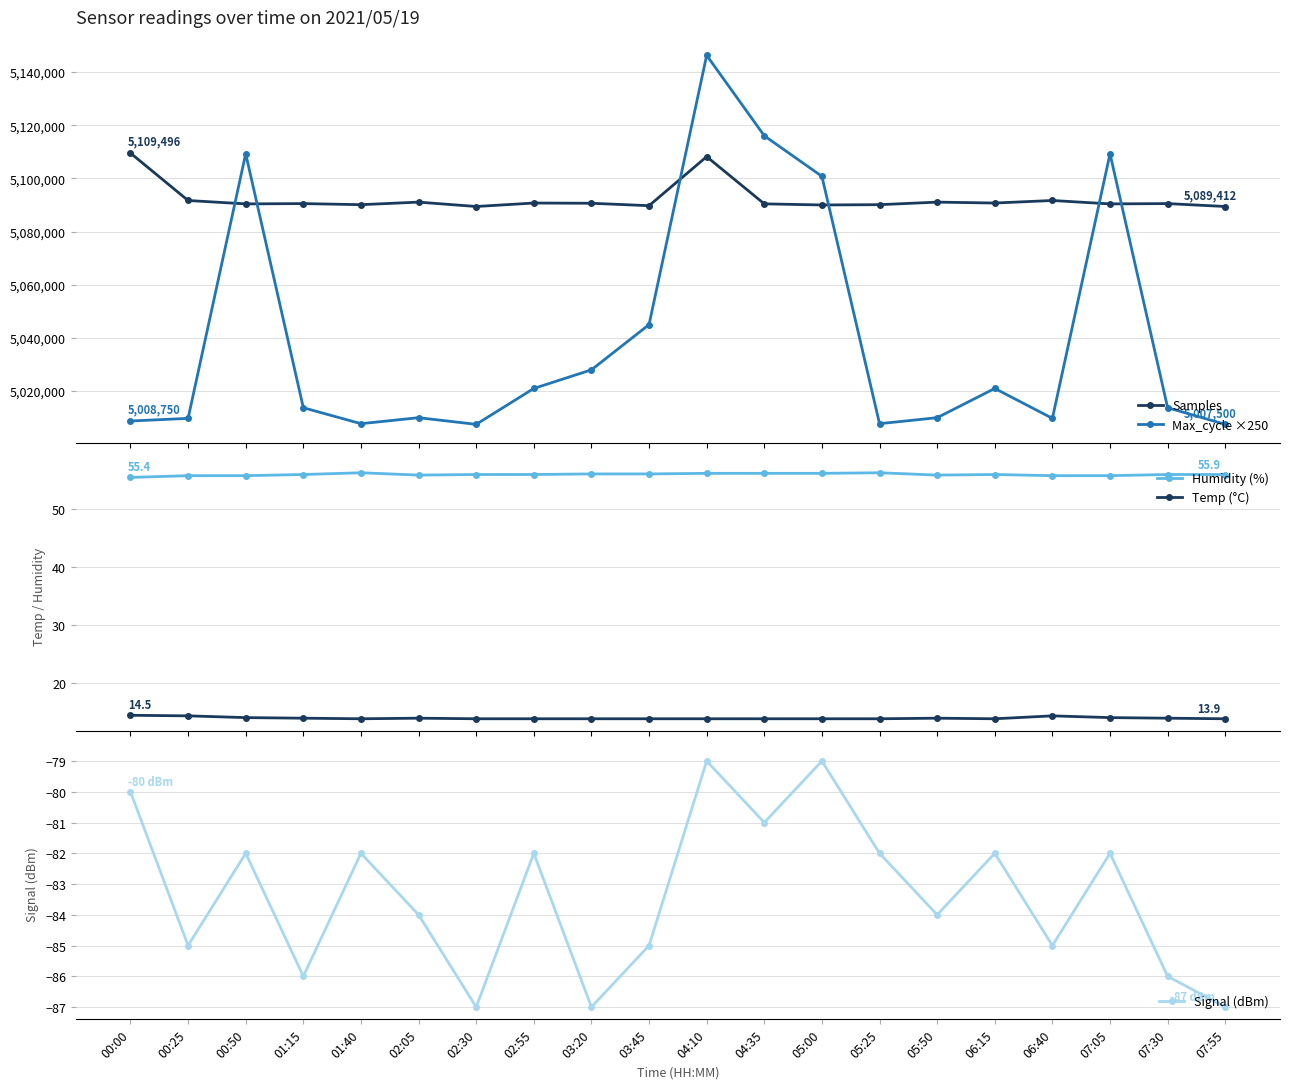

True or false: Samples has more than 2 points higher than both neighbors.

True